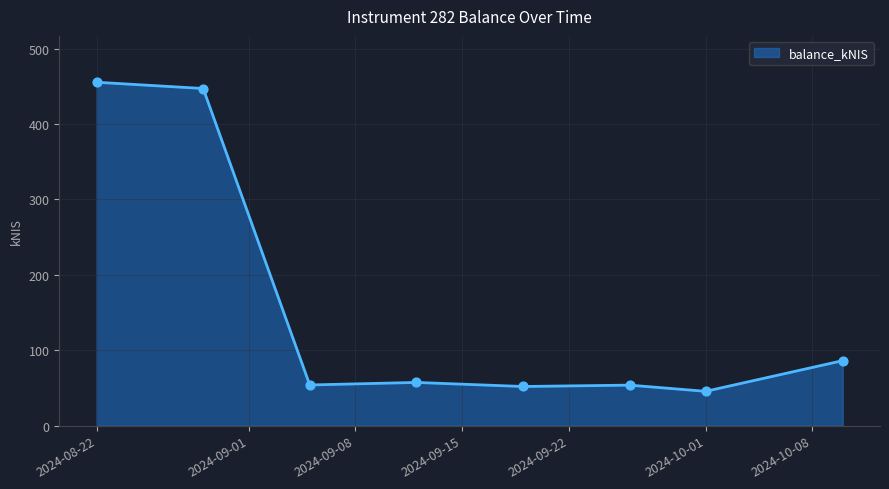

What is the greatest value displayed?

455.4